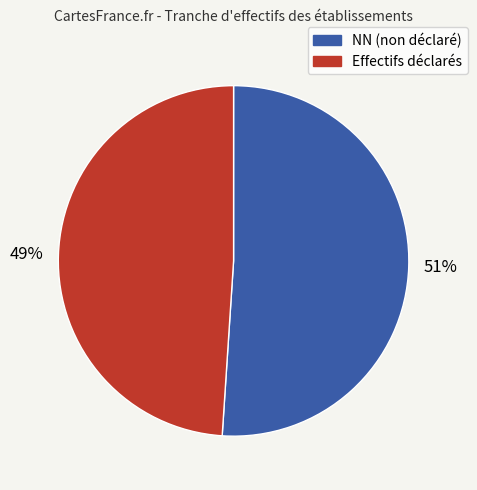

Count the number of slices in the pie.

2